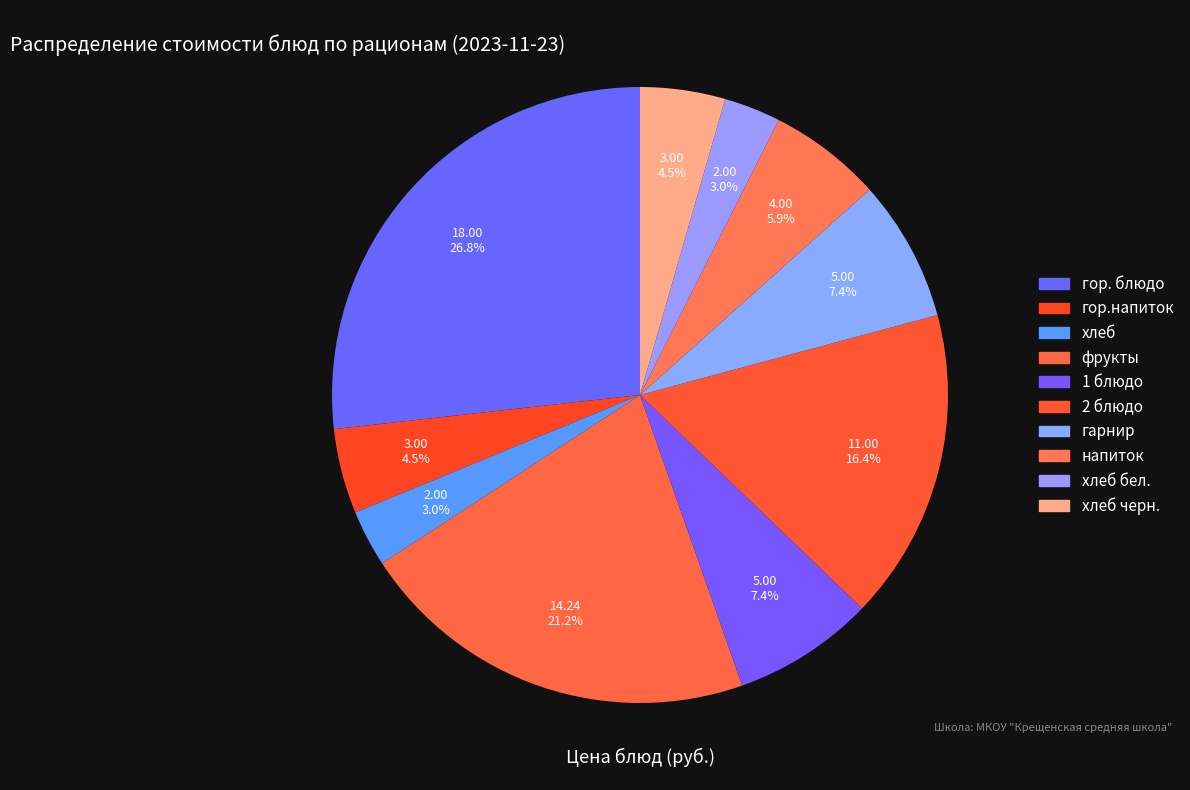

How many slices are in this pie chart?

10